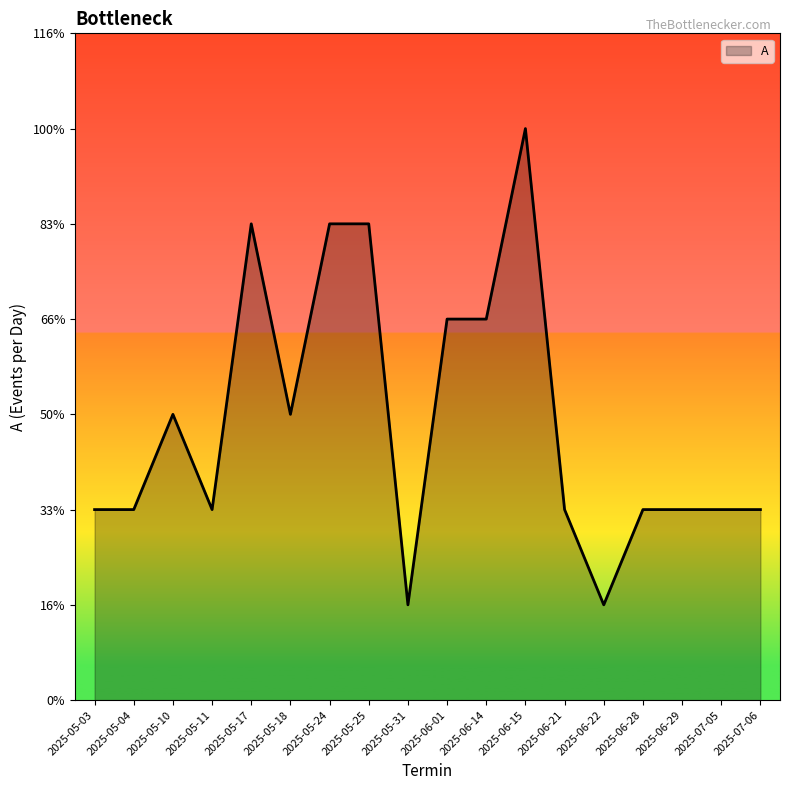

Which category has the highest value across all series?

2025-06-15